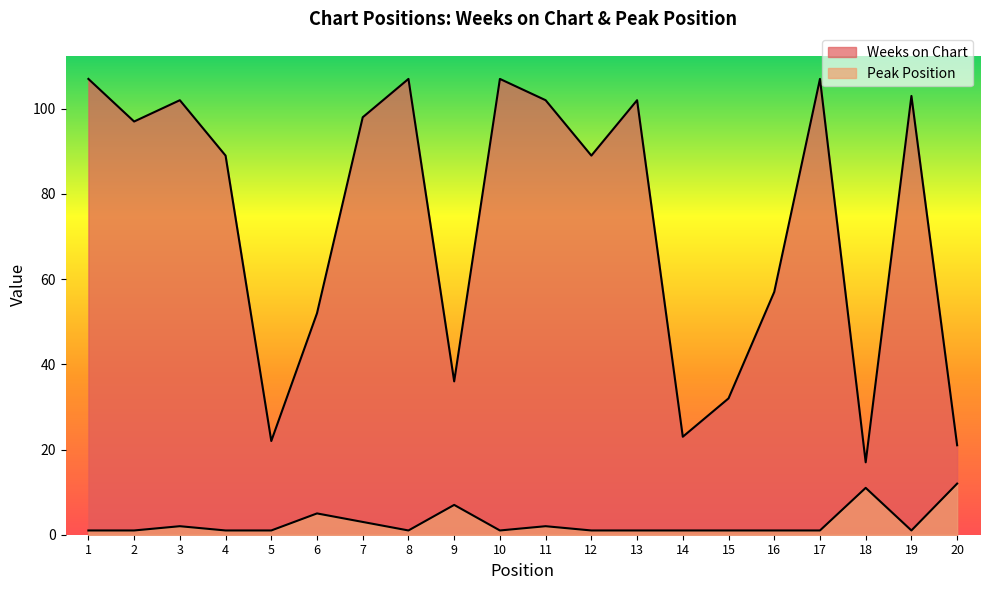

At how many categories does at least one series exceed 12?

20